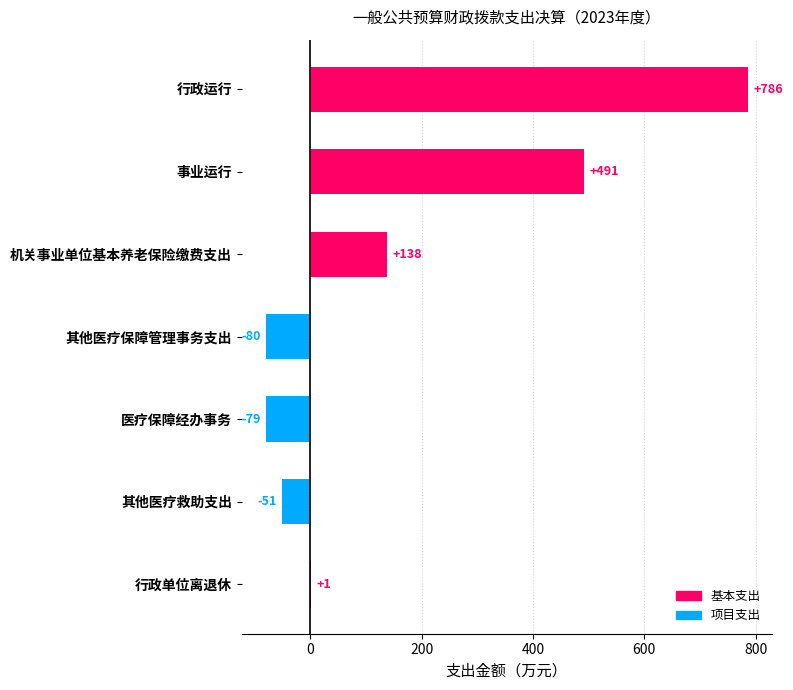

At which category does the chart reach its peak across all series?

行政运行